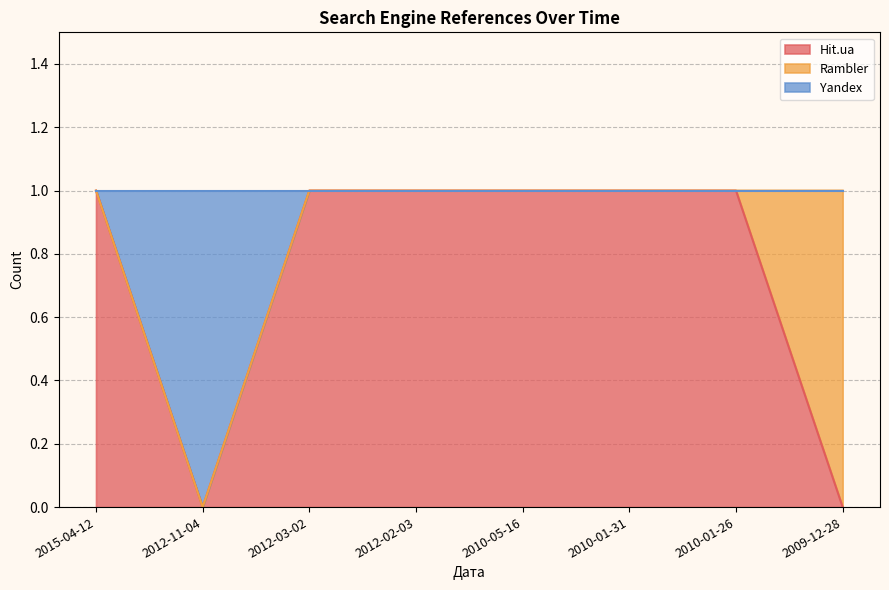

How many Hit.ua values are between 1 and 2?

6